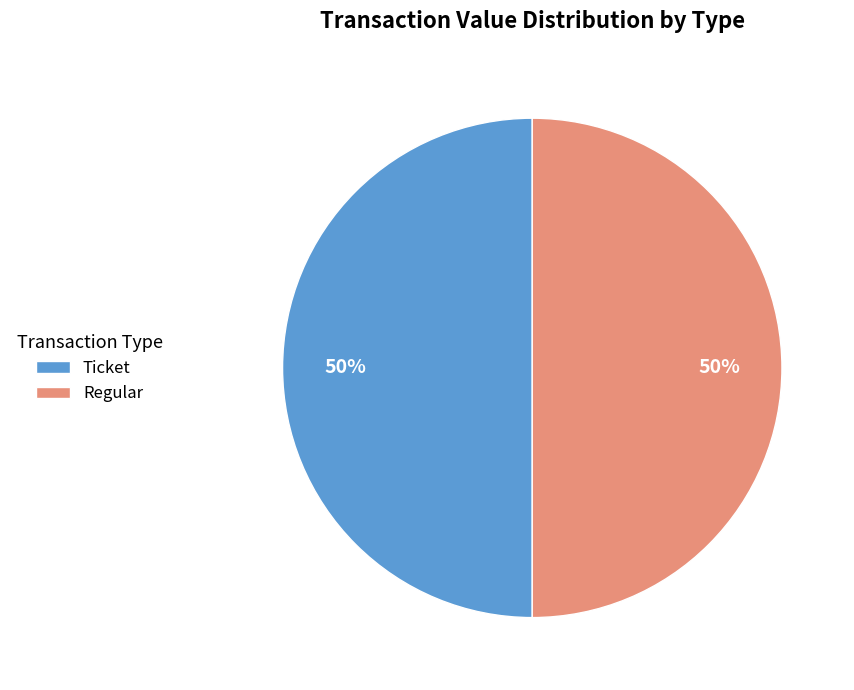

The Ticket slice represents 43% of the pie. True or false?

False